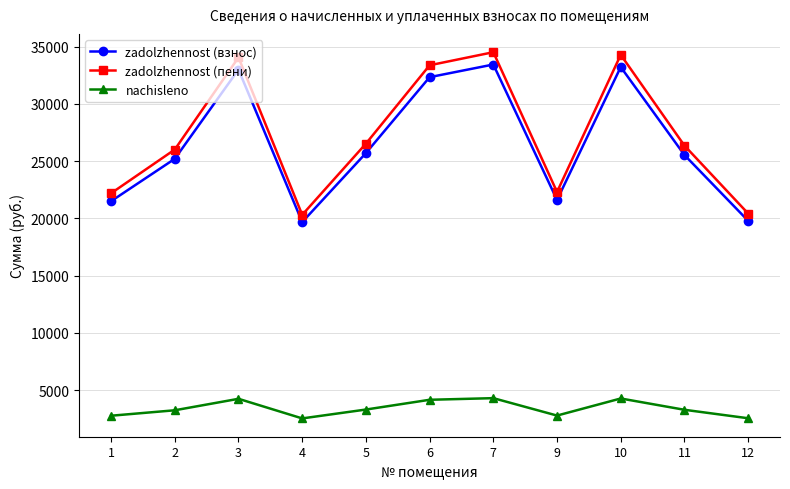

What is the maximum value for zadolzhennost (пени)?

34506.8